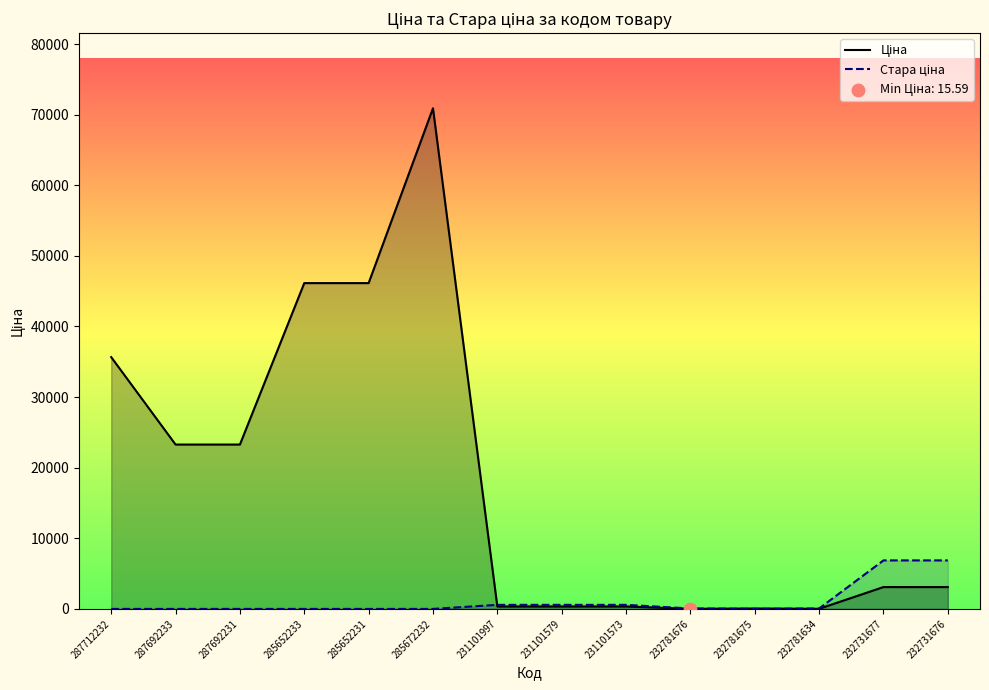

At how many categories does at least one series exceed 44670?

3